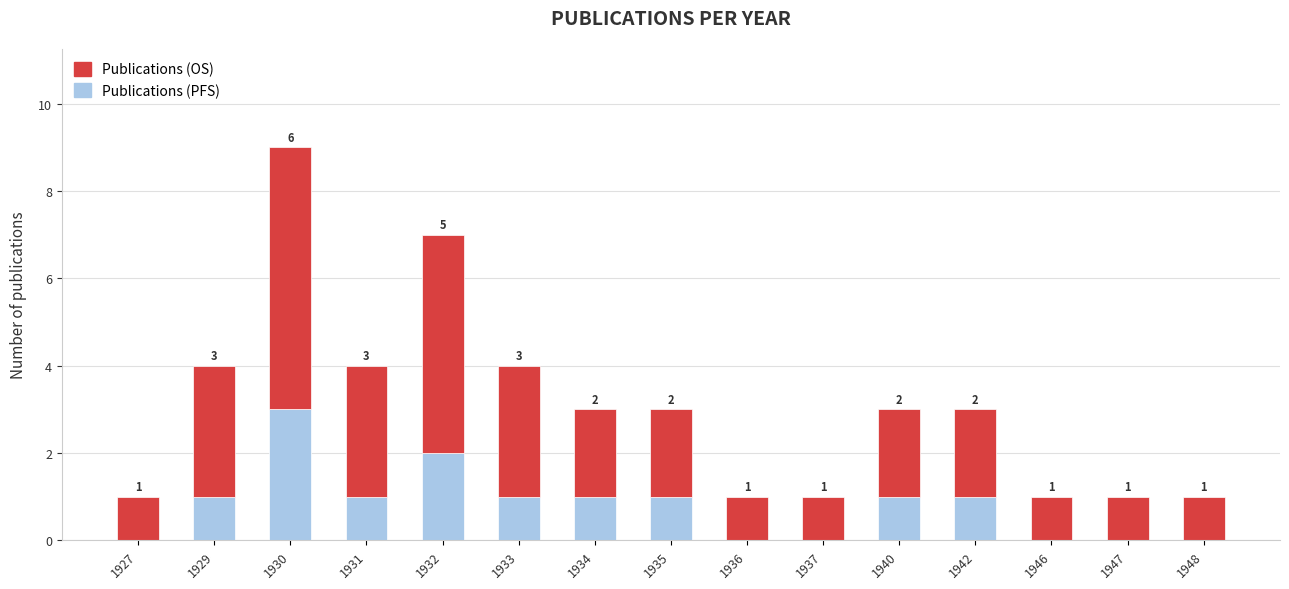

What is the sum of all Publications (PFS) values?

12